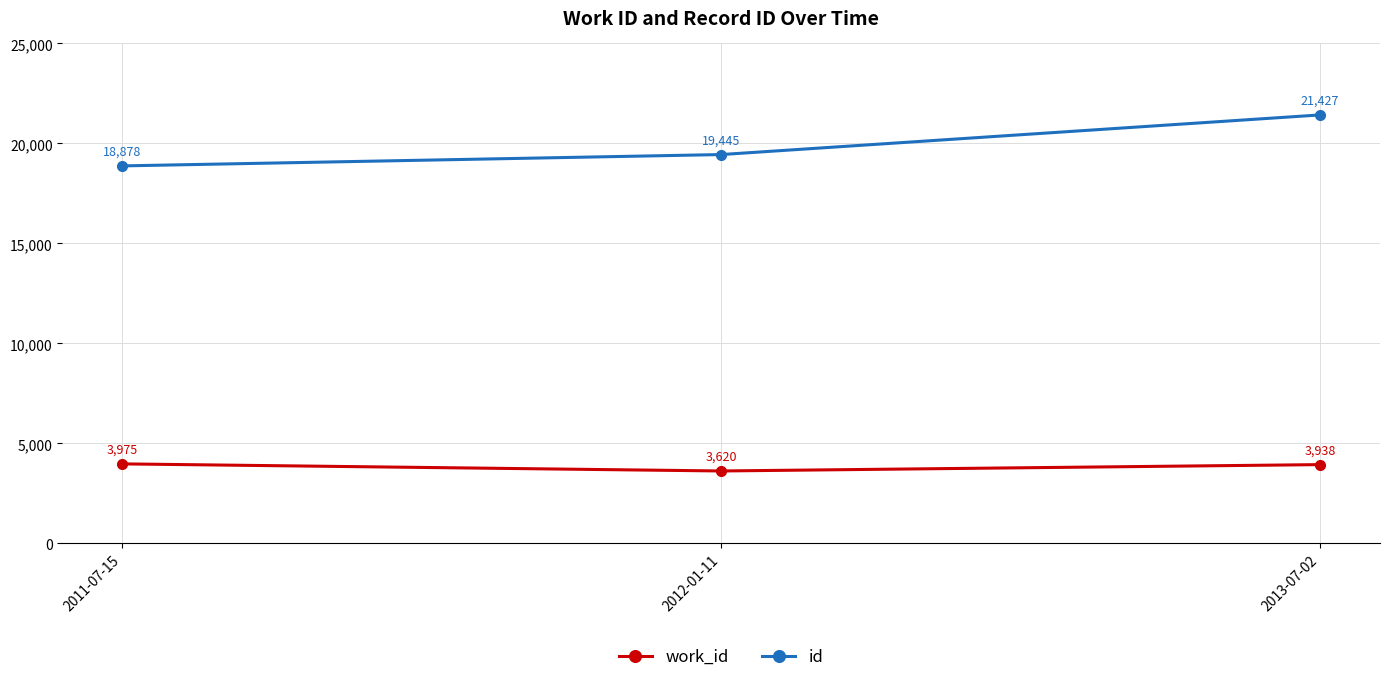

Which series has the widest spread of values?

id